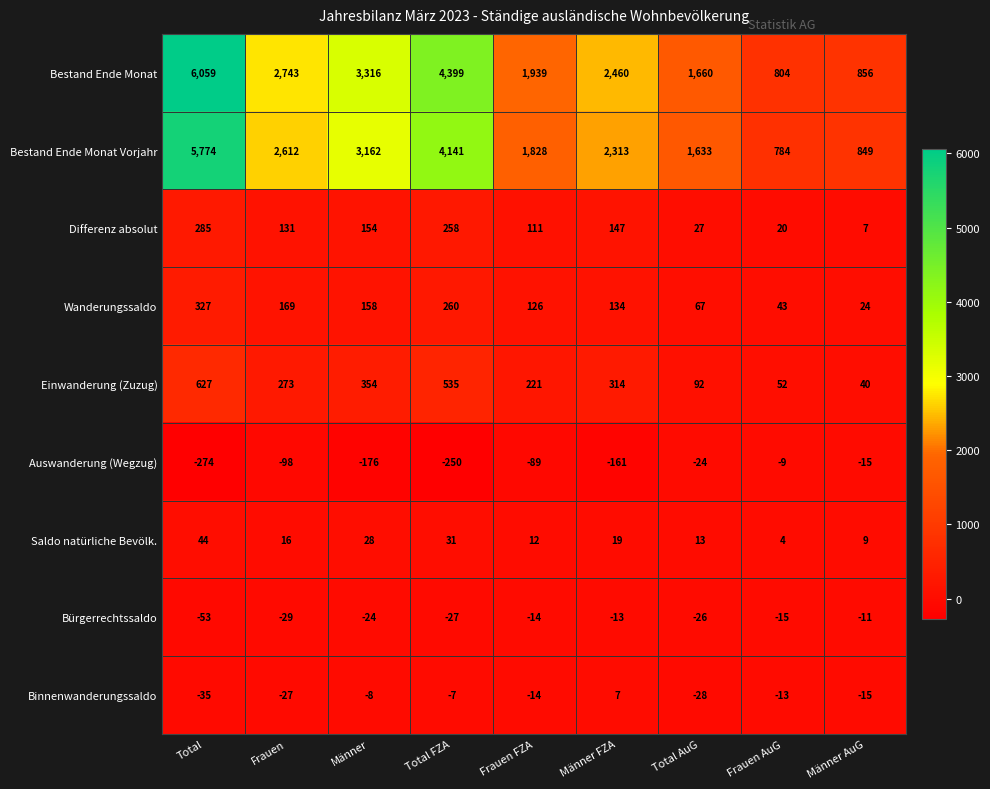

What is the highest value of the Differenz absolut series?

285